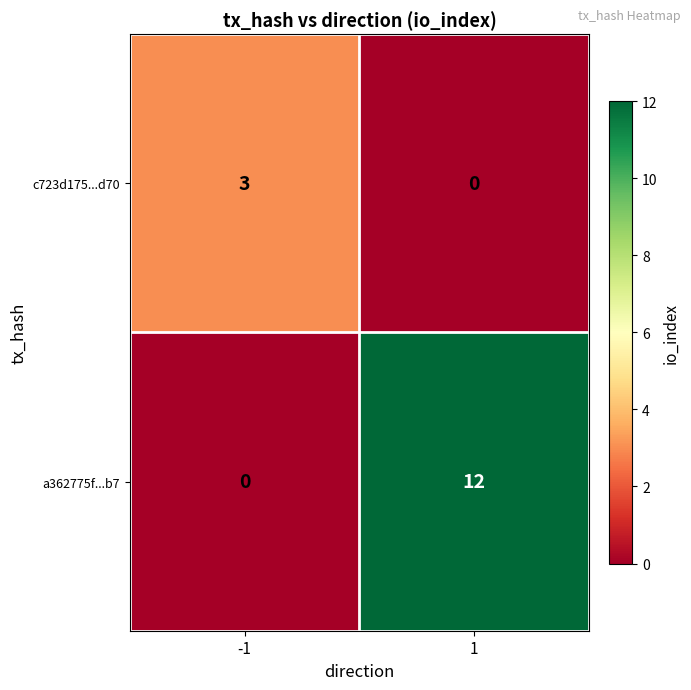

What is the difference between the c723d175...d70 values at -1 and 1?

3